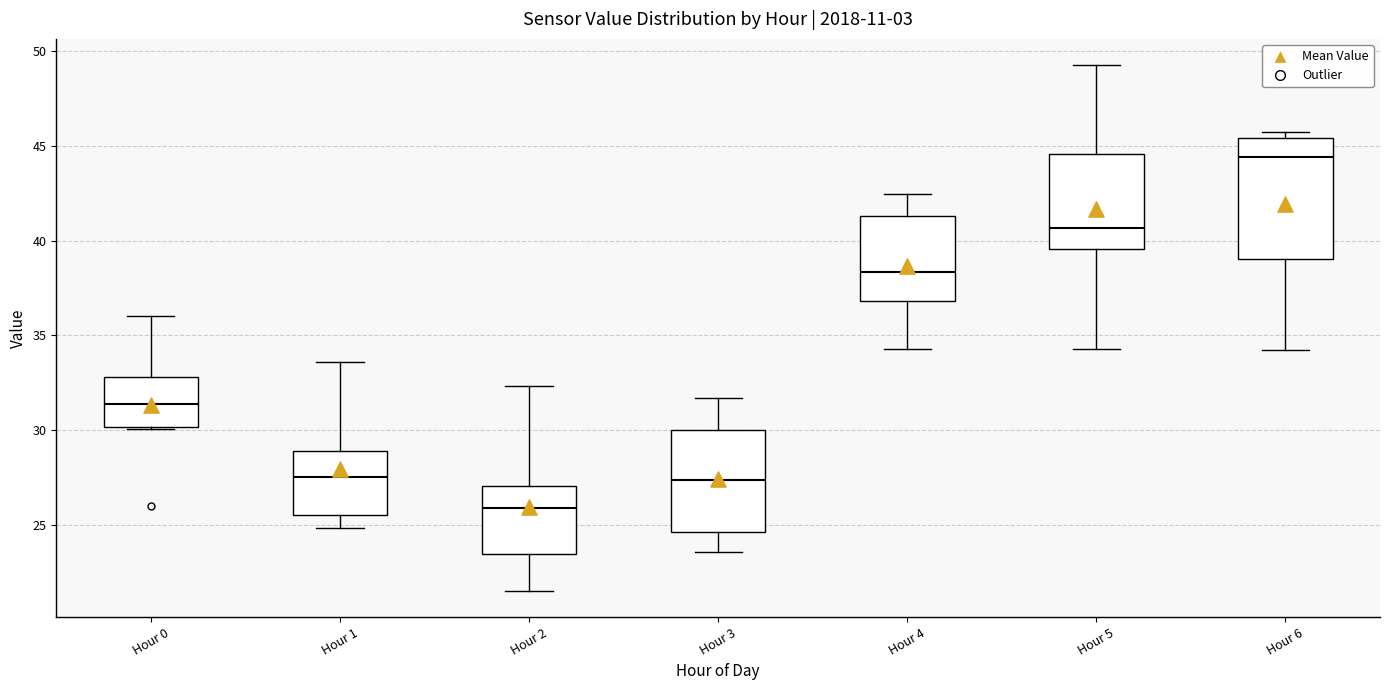

Where is the lower edge of the box for Hour 6 on the y-axis? The values are not printed on the chart, so give them approximately, as read against the axis.

39.0